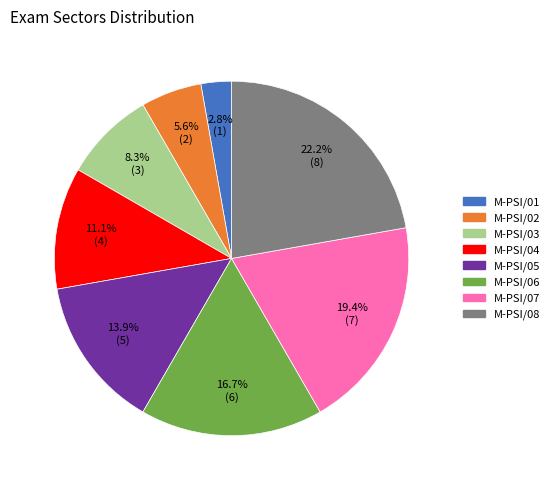

Which slice is the largest?

M-PSI/08